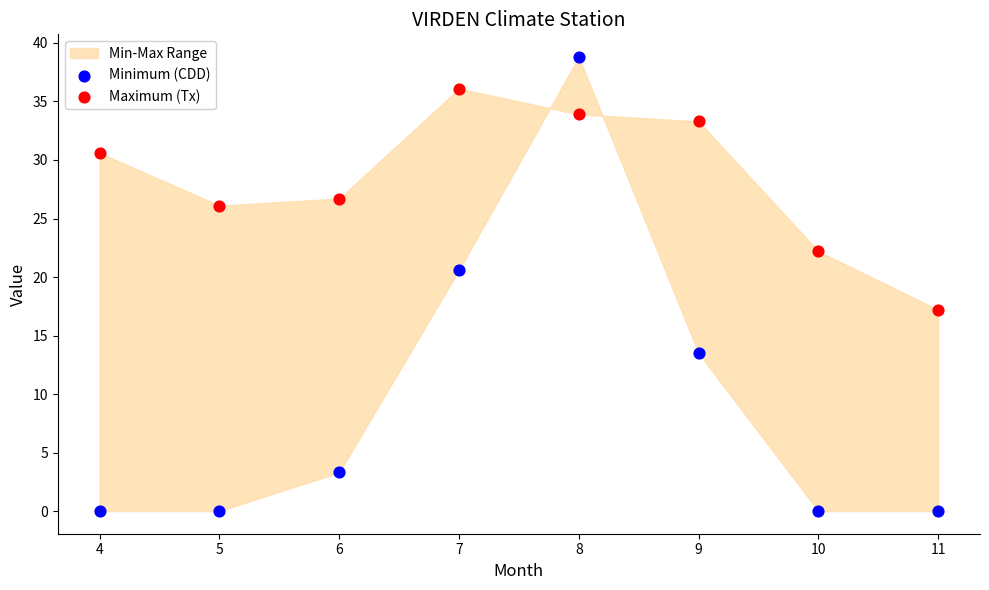

Which series has the widest spread of Y values?

Minimum (CDD)